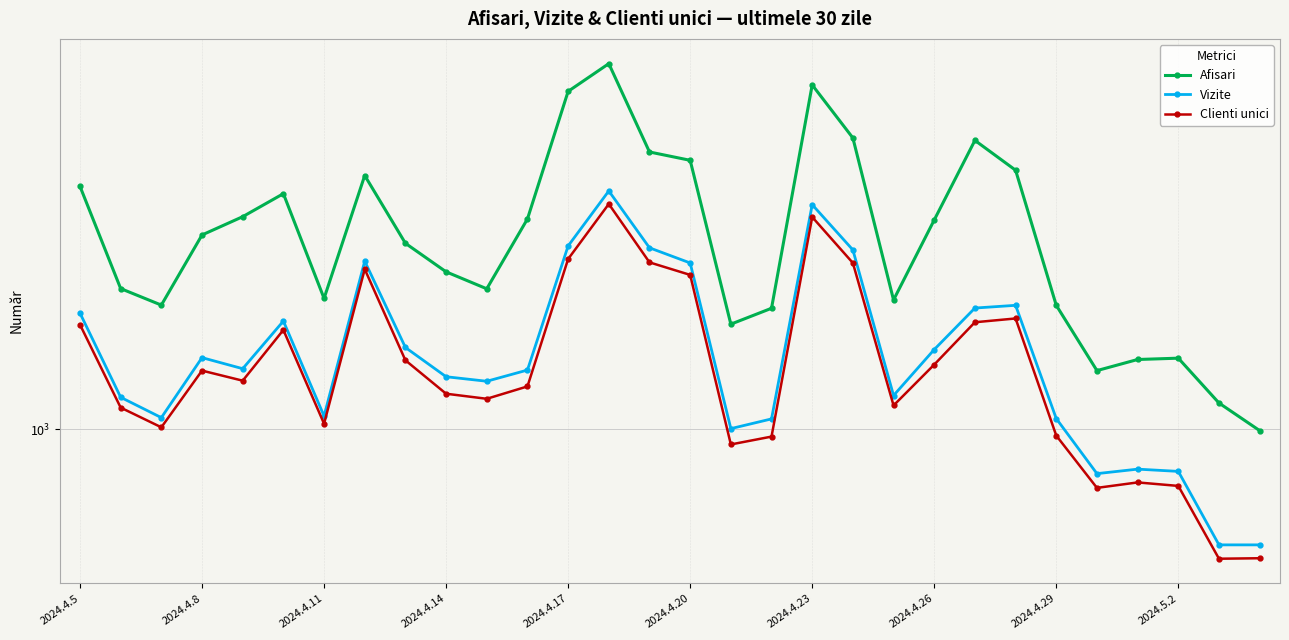

Which series has the widest spread of values?

Afisari